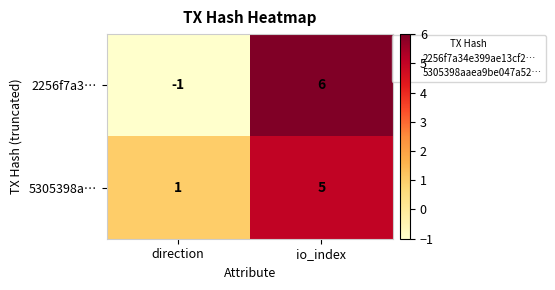

Where is 2256f7a3… nearest to the value 2?

direction